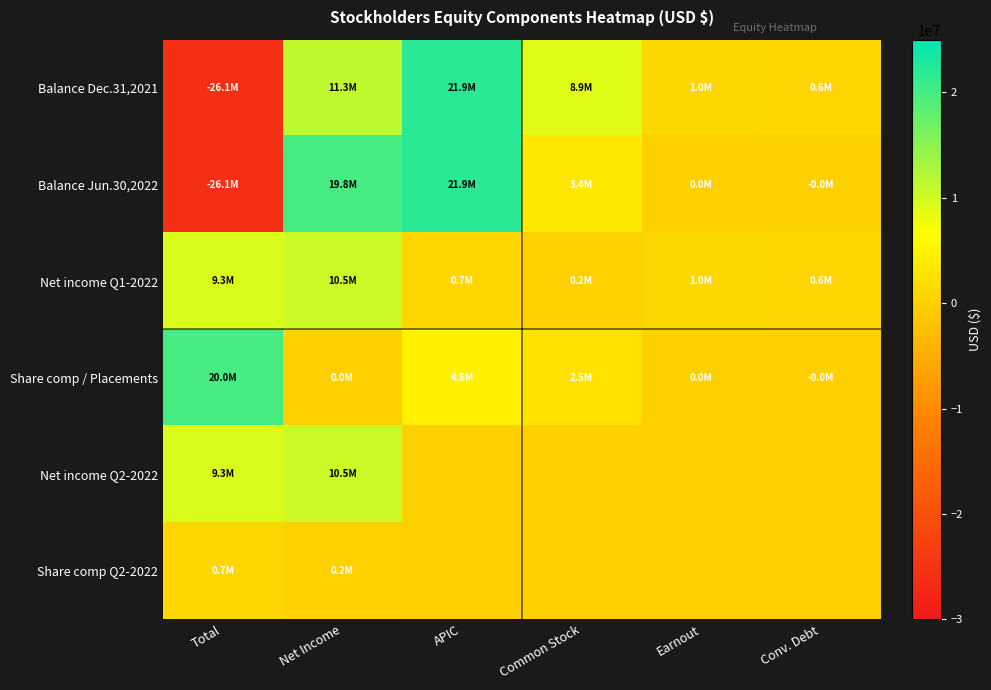

Which series changed the most between Net Income and Common Stock?

Balance Jun.30,2022